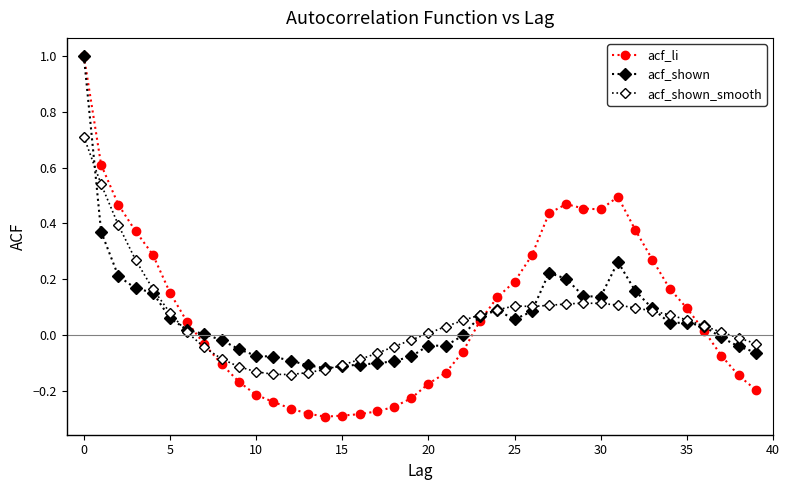

How many lines are shown in the chart?

3